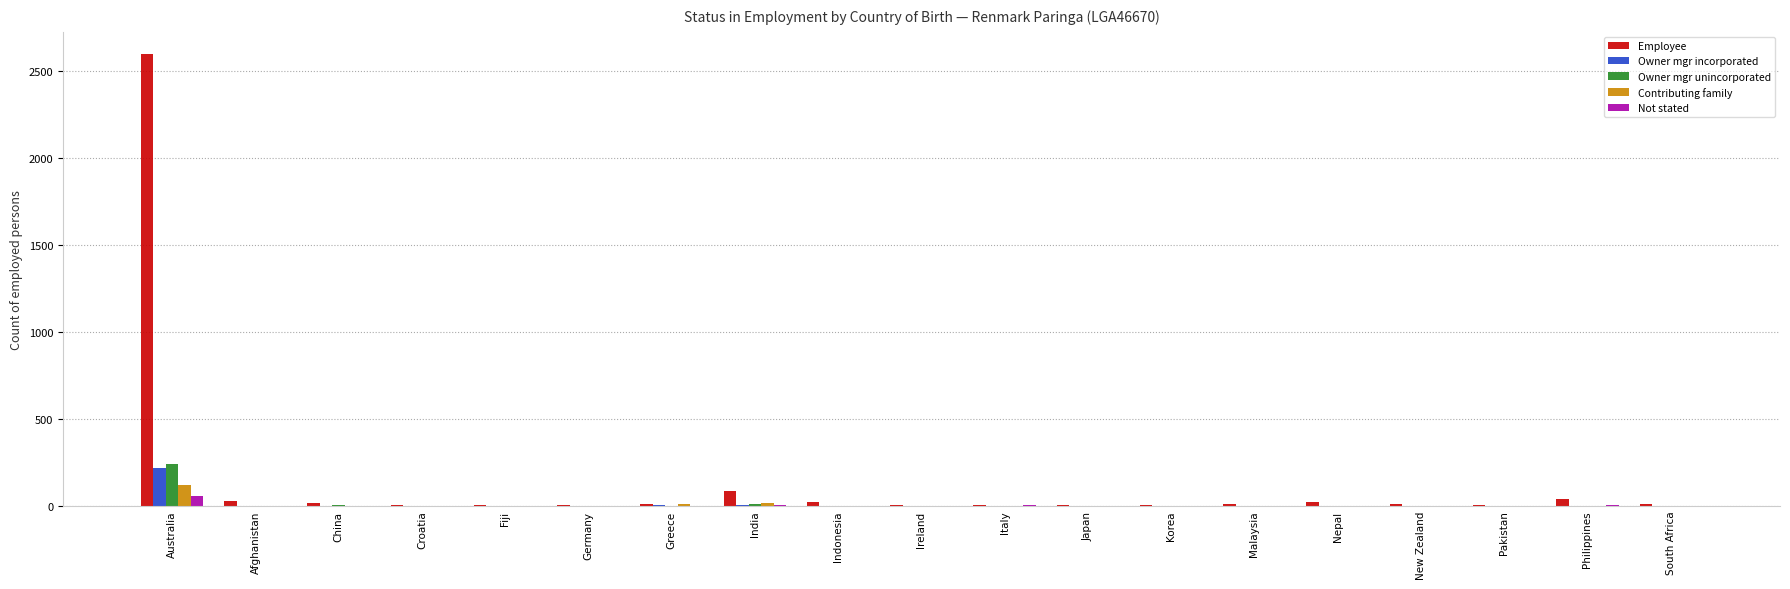

How many data points does each series have?

19